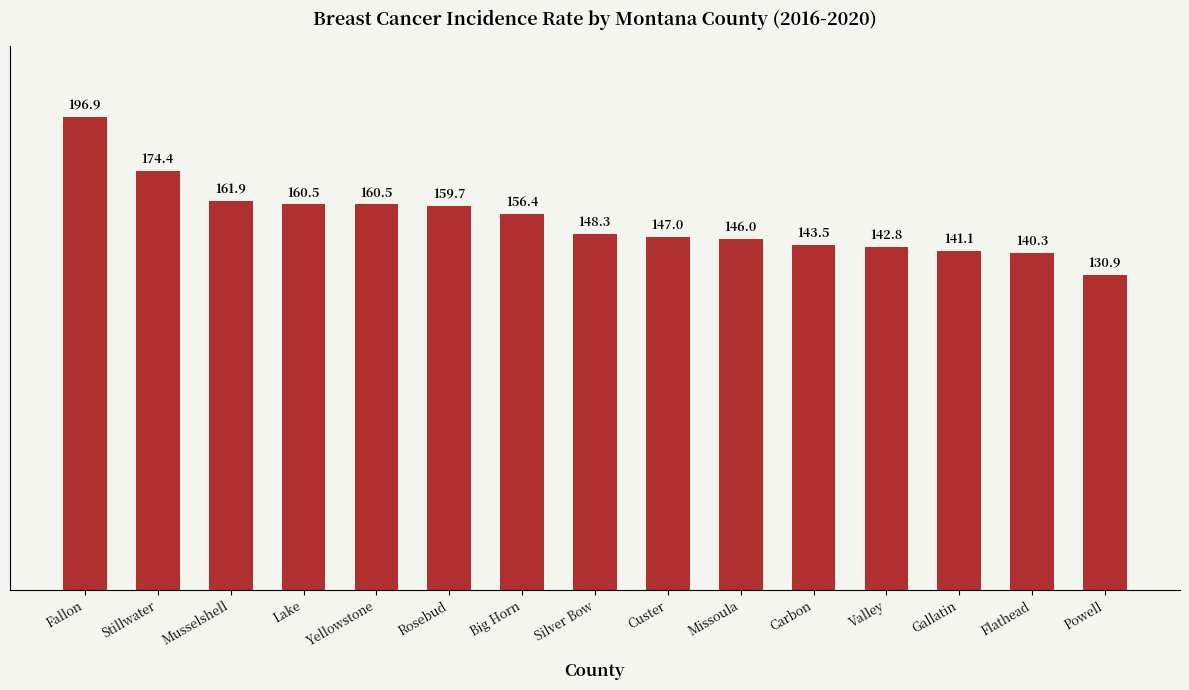

What is the ratio of the value at Carbon to the value at Powell?

1.1